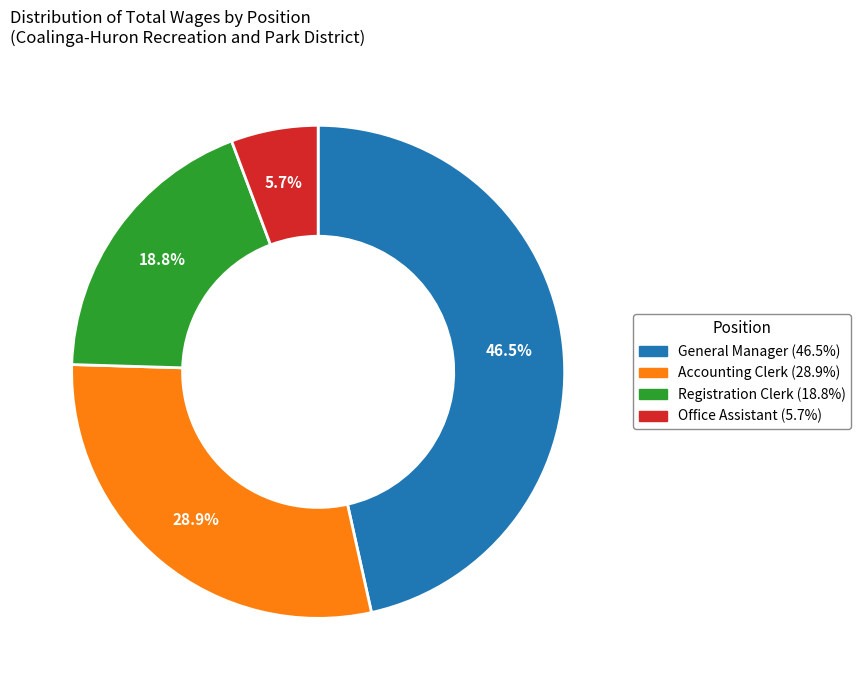

To the nearest percent, what portion does Office Assistant represent?

6%